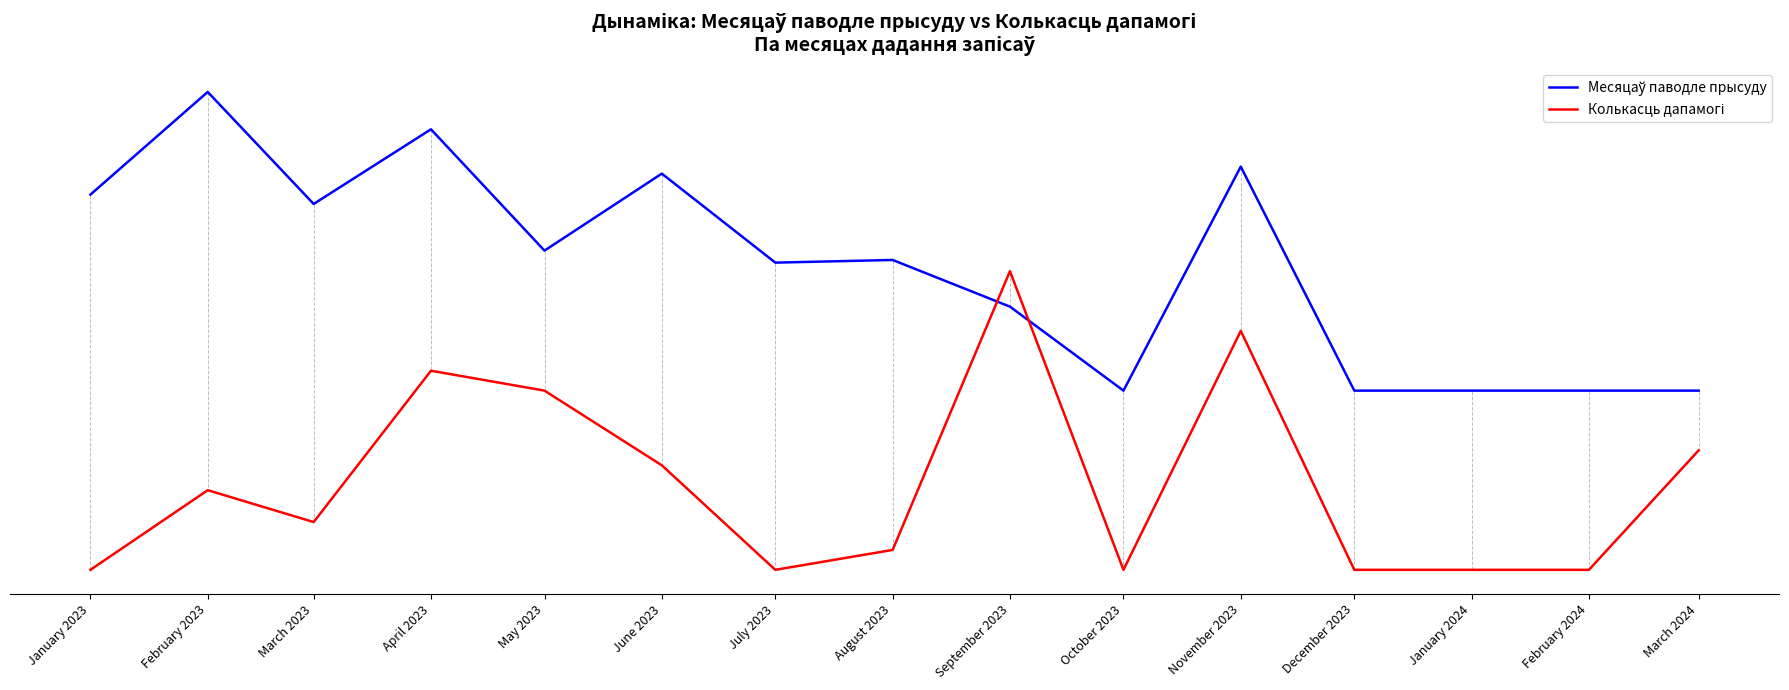

Reading left to right, extract all data points from this chart.

Месяцаў паводле прысуду: 0.7	1.0	0.6	0.9	0.5	0.7	0.4	0.4	0.3	0.0	0.7	0.0	0.0	0.0	0.0
Колькасць дапамогі: -0.6	-0.3	-0.4	0.1	-0.0	-0.3	-0.6	-0.5	0.4	-0.6	0.2	-0.6	-0.6	-0.6	-0.2